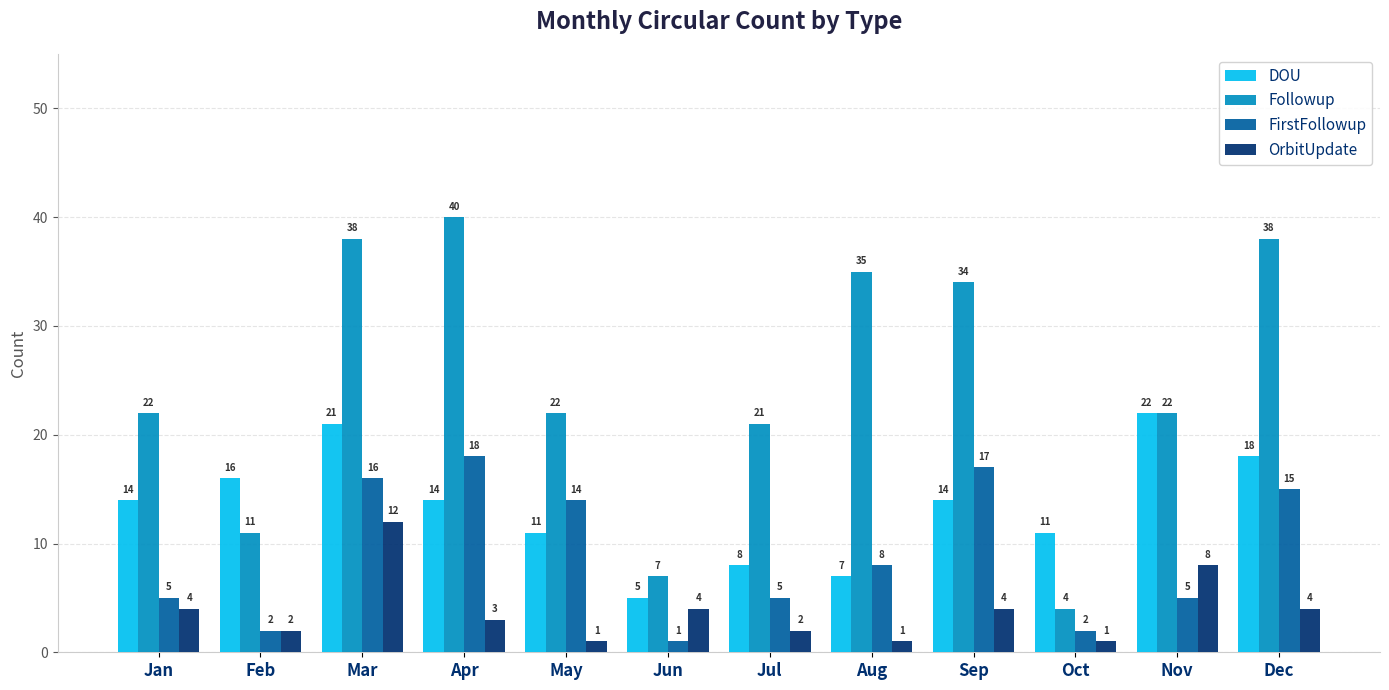

What is the minimum value for Followup?

4